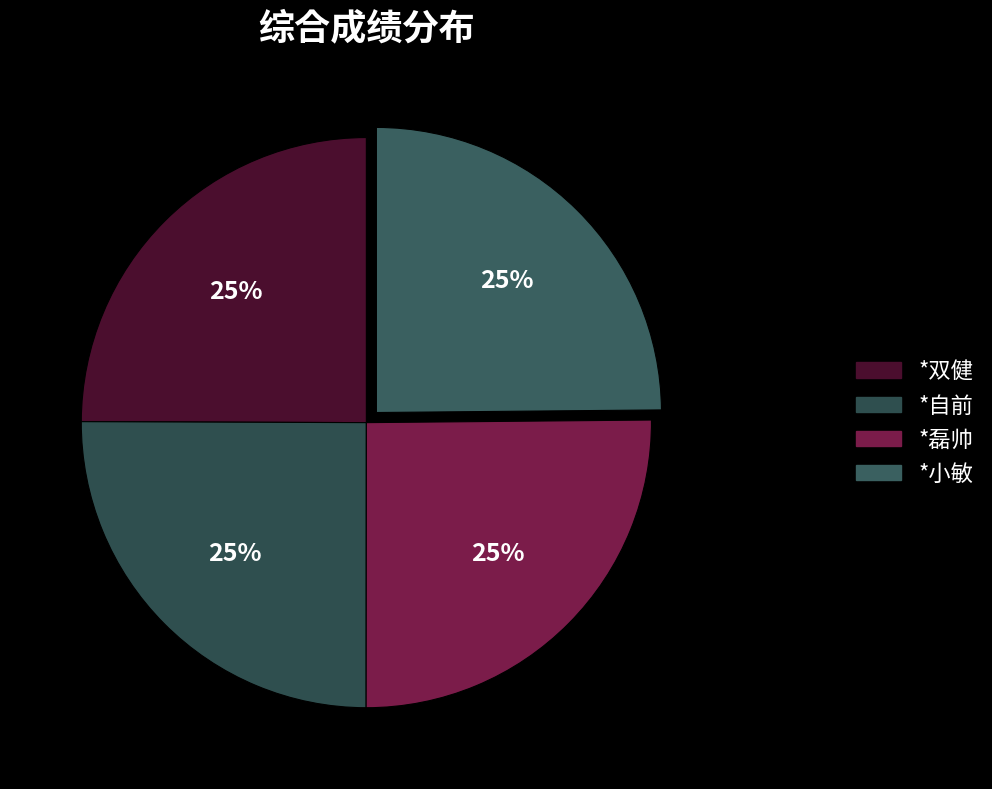

Does *磊帅 account for over 50% of the chart?

No